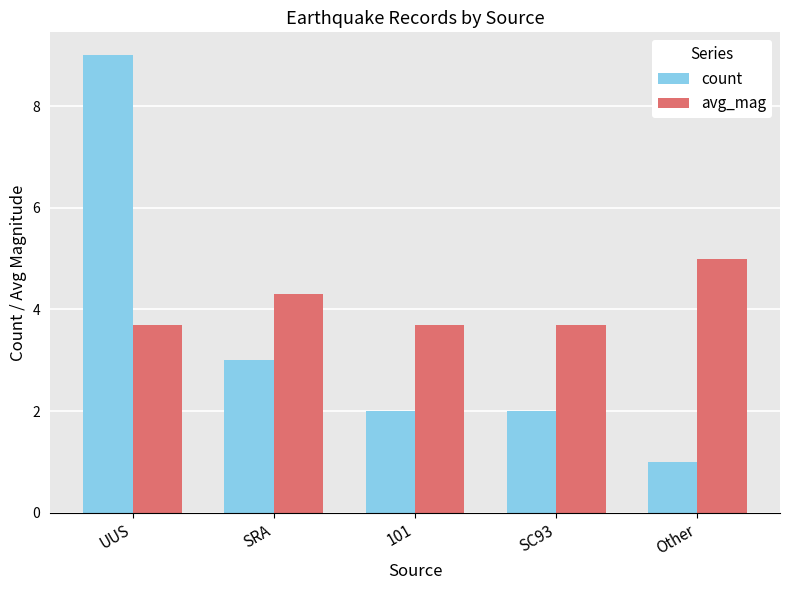

Reading right to left, extract all data points from this chart.

count: 1.0	2.0	2.0	3.0	9.0
avg_mag: 5.0	3.7	3.7	4.3	3.7